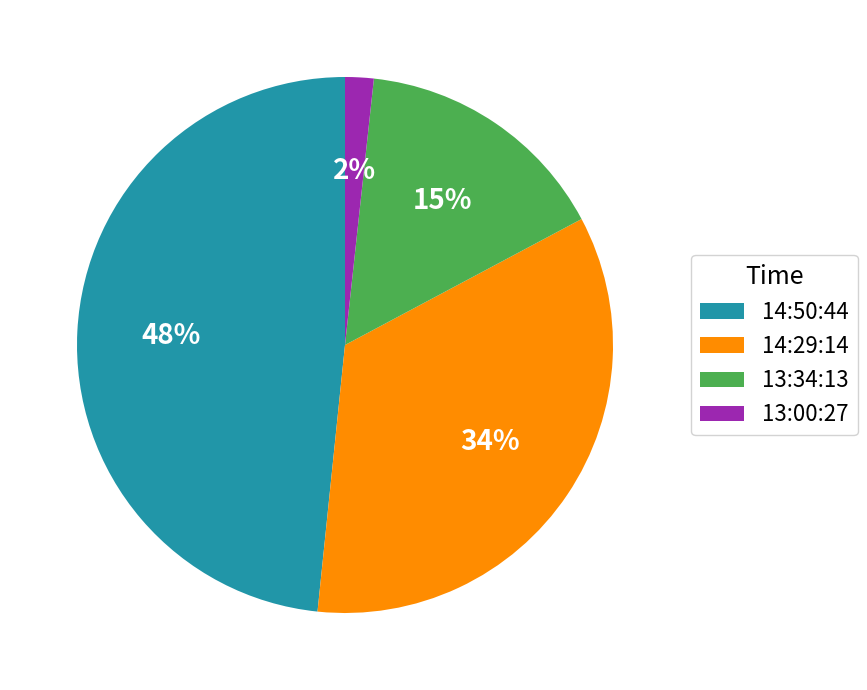

What is the smallest slice in the pie chart?

13:00:27